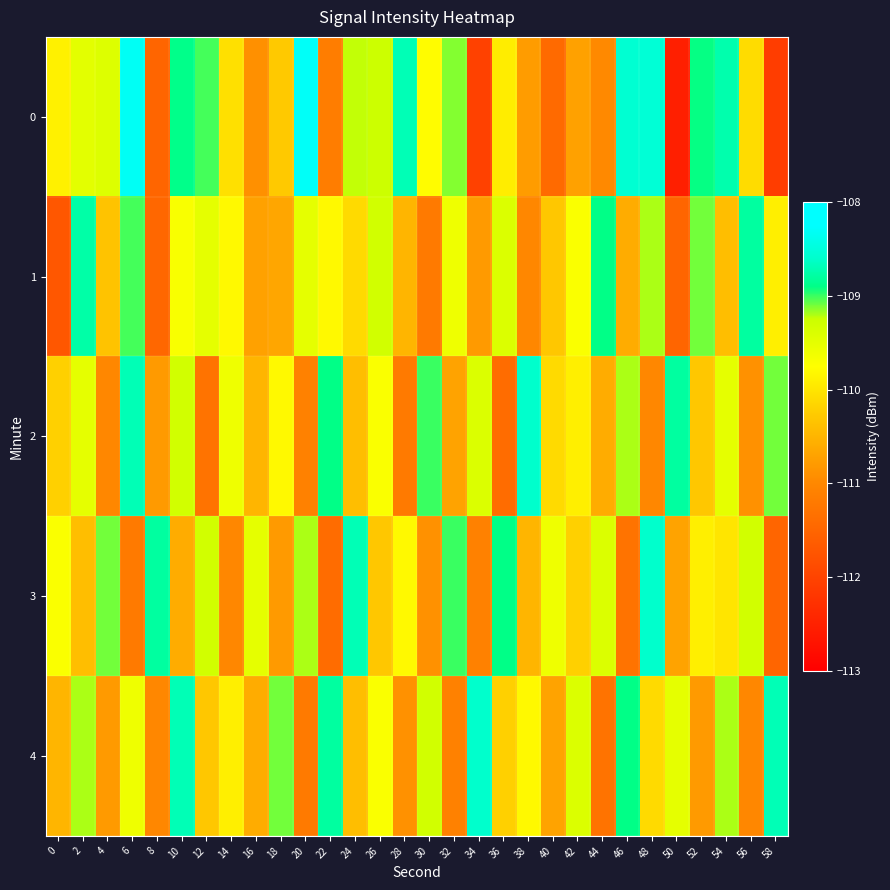

Reading left to right, list all the values displayed in this chart.

0: 0=-109.9	2=-109.5	4=-109.4	6=-108.3	8=-111.5	10=-108.9	12=-109.0	14=-110.0	16=-110.9	18=-110.3	20=-108.3	22=-111.2	24=-109.2	26=-109.3	28=-108.7	30=-109.8	32=-109.1	34=-112.0	36=-109.9	38=-110.8	40=-111.4	42=-110.7	44=-111.0	46=-108.6	48=-108.5	50=-112.5	52=-108.9	54=-108.7	56=-110.1	58=-112.1
1: 0=-111.7	2=-108.8	4=-110.3	6=-109.0	8=-111.5	10=-109.7	12=-109.5	14=-109.8	16=-110.7	18=-110.7	20=-109.5	22=-109.8	24=-110.1	26=-109.3	28=-110.5	30=-111.2	32=-109.6	34=-110.8	36=-109.4	38=-111.0	40=-110.3	42=-109.7	44=-108.9	46=-110.6	48=-109.2	50=-111.5	52=-109.1	54=-110.4	56=-108.8	58=-109.9
2: 0=-110.2	2=-109.5	4=-111.0	6=-108.7	8=-110.8	10=-109.3	12=-111.3	14=-109.6	16=-110.5	18=-109.8	20=-111.1	22=-108.9	24=-110.4	26=-109.7	28=-111.2	30=-109.0	32=-110.7	34=-109.4	36=-111.4	38=-108.6	40=-110.1	42=-109.9	44=-110.6	46=-109.2	48=-111.0	50=-108.8	52=-110.3	54=-109.5	56=-110.9	58=-109.1
3: 0=-109.7	2=-110.4	4=-109.1	6=-111.2	8=-108.8	10=-110.6	12=-109.3	14=-111.0	16=-109.5	18=-110.8	20=-109.2	22=-111.4	24=-108.7	26=-110.3	28=-109.8	30=-110.9	32=-109.0	34=-111.1	36=-108.9	38=-110.5	40=-109.6	42=-110.2	44=-109.4	46=-111.3	48=-108.6	50=-110.7	52=-109.9	54=-110.0	56=-109.3	58=-111.5
4: 0=-110.5	2=-109.2	4=-110.8	6=-109.6	8=-111.0	10=-108.7	12=-110.3	14=-109.9	16=-110.6	18=-109.1	20=-111.2	22=-108.8	24=-110.4	26=-109.7	28=-110.9	30=-109.3	32=-111.1	34=-108.6	36=-110.2	38=-109.8	40=-110.7	42=-109.4	44=-111.3	46=-108.9	48=-110.1	50=-109.5	52=-110.8	54=-109.2	56=-111.0	58=-108.7